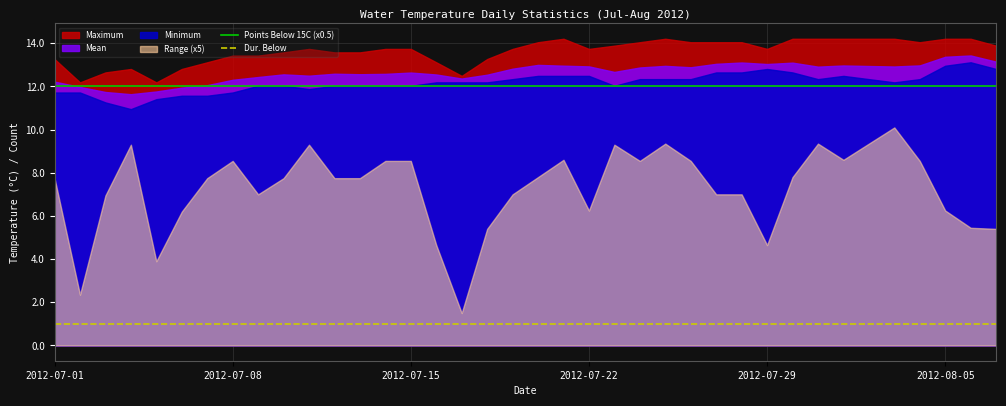

What is the lowest value of the Points Below 15C (x0.5) series?

12